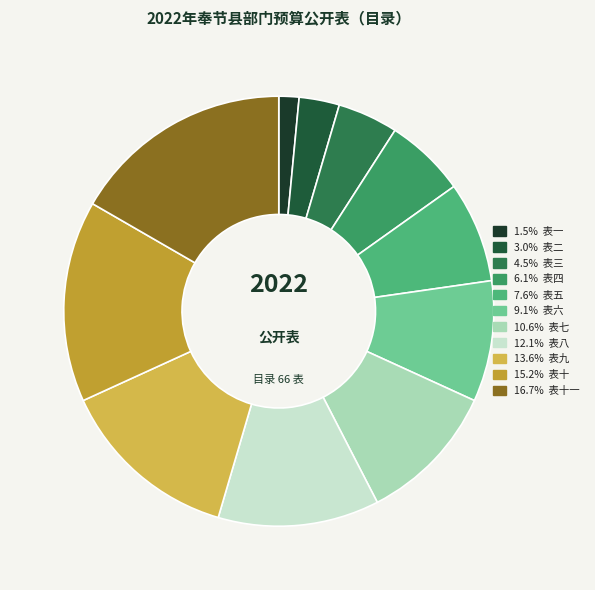

How many segments does this pie chart have?

11